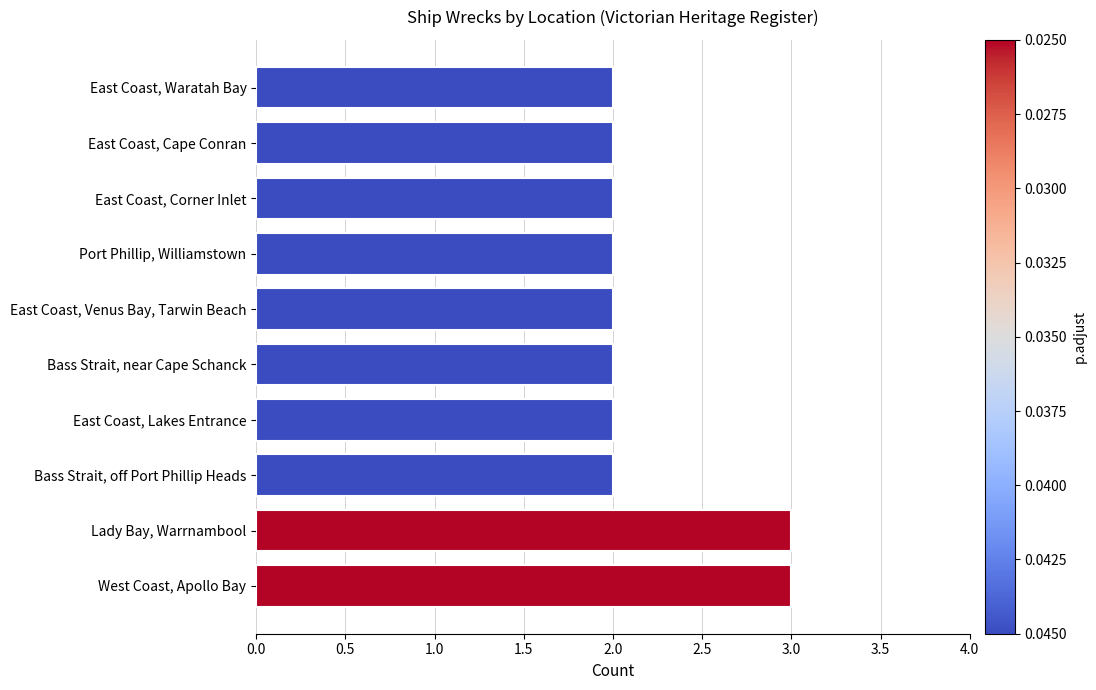

How many bars are there in total?

10